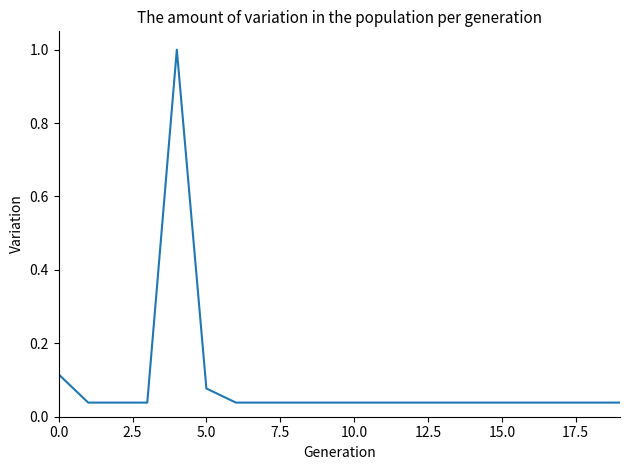

What is the difference between the maximum and minimum values?

1.0